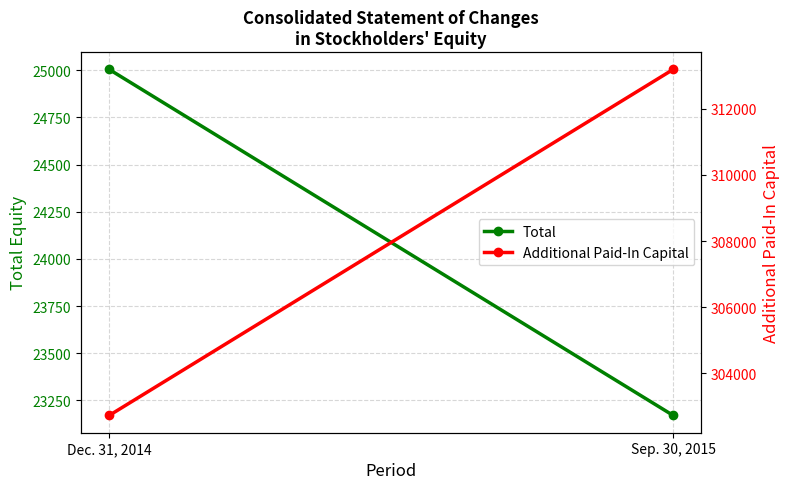

Count the Total values in the range 23170 to 25004.

2